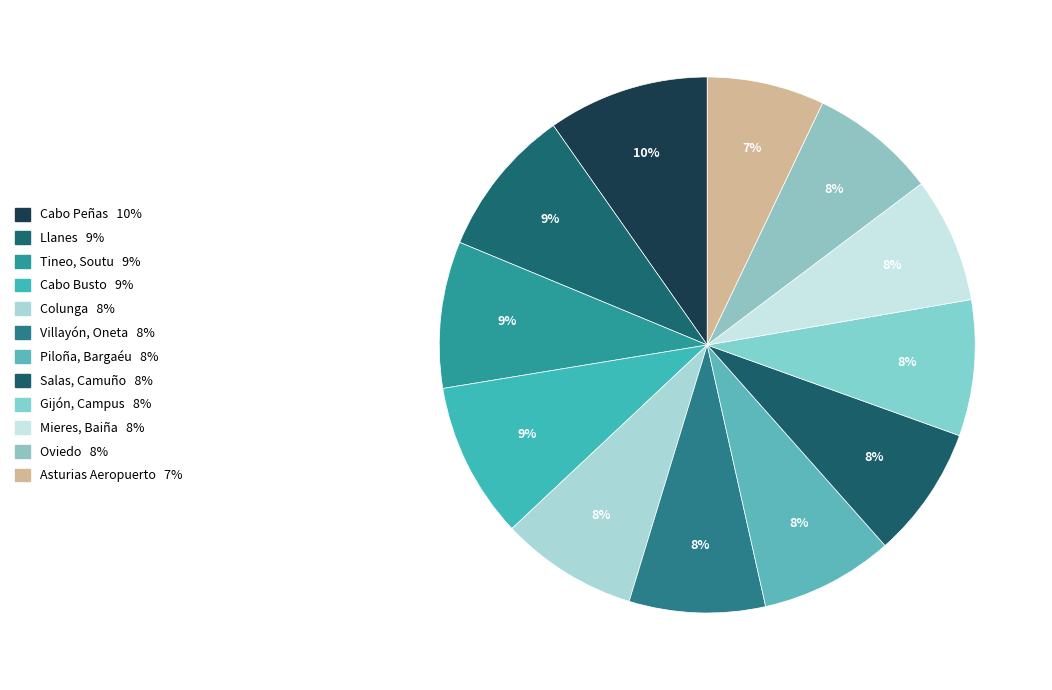

How much of the chart is everything except Llanes?

91.0%